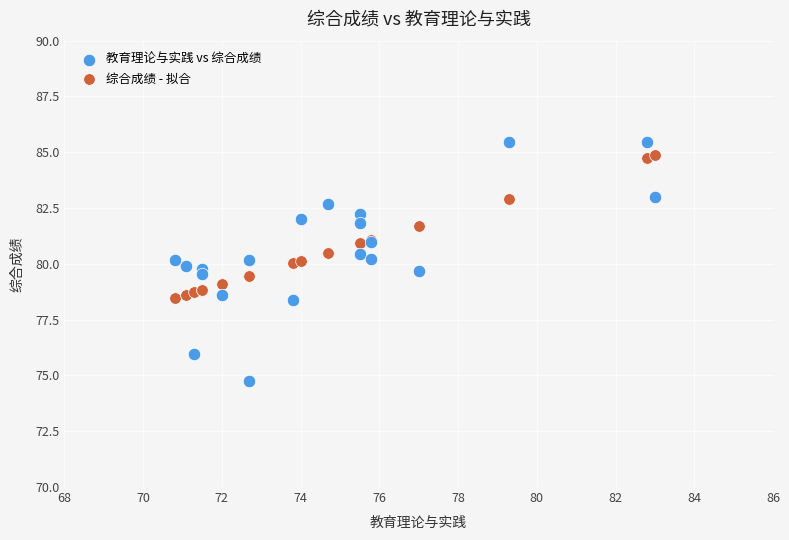

Which series has the largest Y range (max minus min)?

教育理论与实践 vs 综合成绩